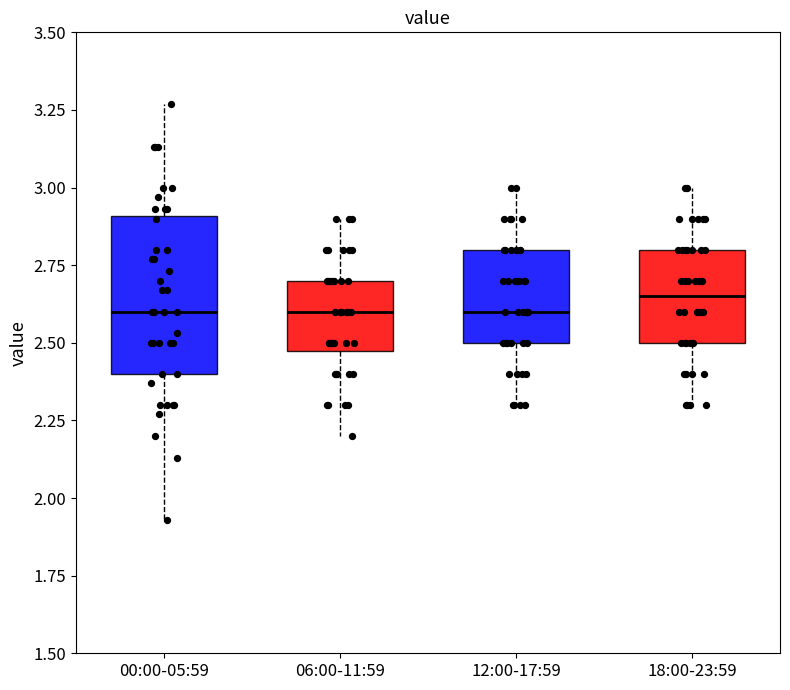

Reading left to right, read every box against the y-axis: the position of its median line, the range the box covers, and the ends of its whiskers. The values are not printed on the chart, so give them approximately, as read against the axis.

00:00-05:59: median 2.60, box 2.40 to 2.90, whiskers 1.95 to 3.25
06:00-11:59: median 2.60, box 2.50 to 2.70, whiskers 2.20 to 2.90
12:00-17:59: median 2.60, box 2.50 to 2.80, whiskers 2.30 to 3.00
18:00-23:59: median 2.65, box 2.50 to 2.80, whiskers 2.30 to 3.00